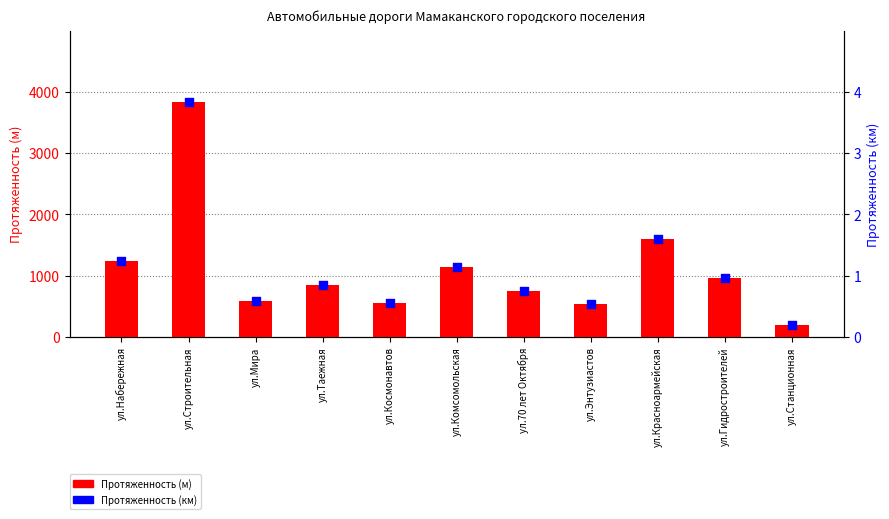

What is the total value across all series at ул.Строительная?

3841.8